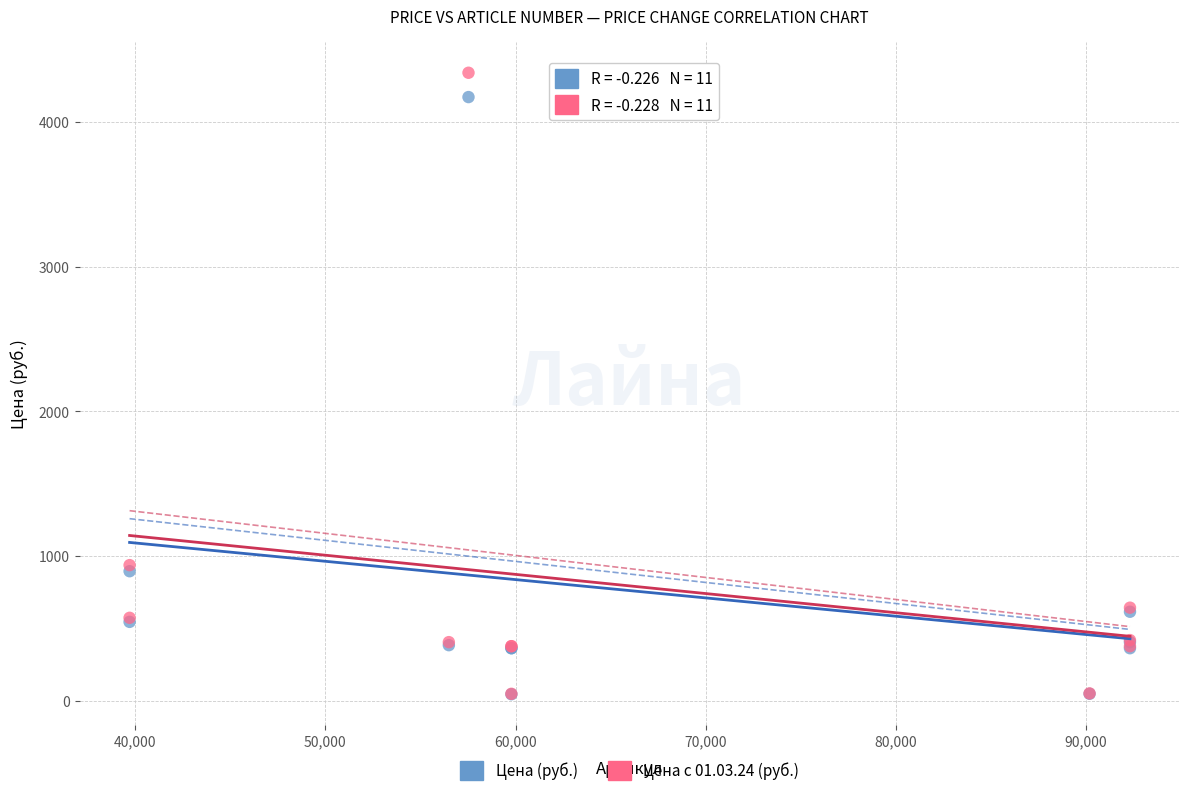

Which series reaches the maximum Y coordinate?

Цена с 01.03.24 (руб.)